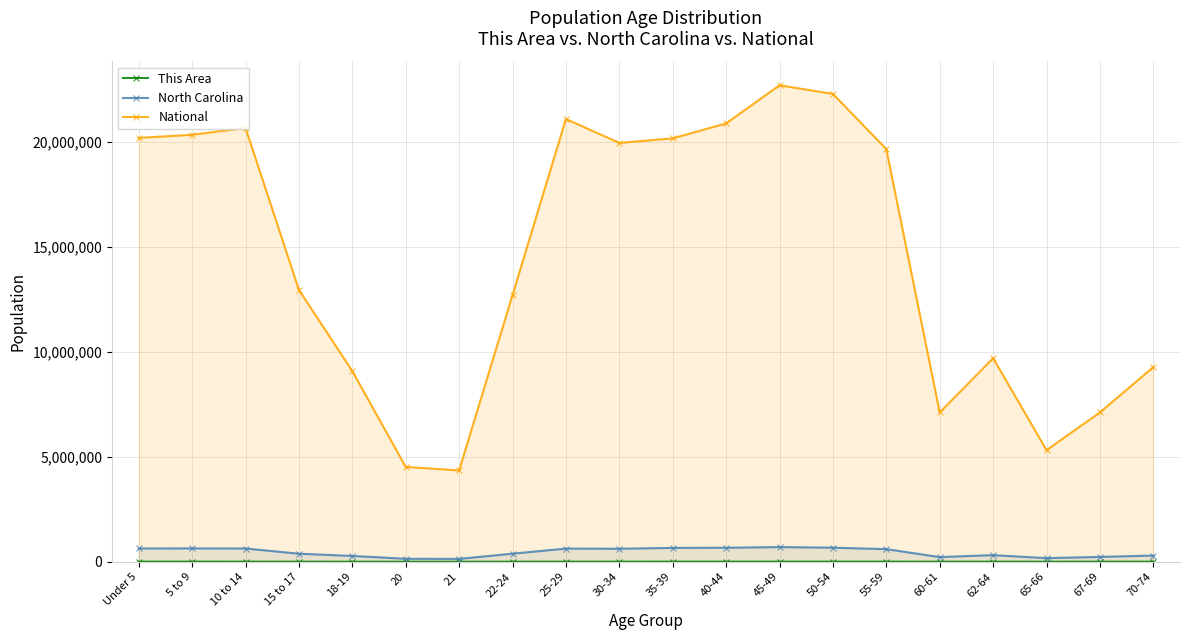

Reading left to right, extract all data points from this chart.

This Area: Under 5=3917	5 to 9=4061	10 to 14=3685	15 to 17=2178	18-19=1205	20=516	21=540	22-24=1723	25-29=3031	30-34=3516	35-39=4148	40-44=4422	45-49=4696	50-54=4776	55-59=4825	60-61=1834	62-64=2801	65-66=1557	67-69=2104	70-74=2591
North Carolina: Under 5=632040	5 to 9=635945	10 to 14=631104	15 to 17=382546	18-19=277045	20=141076	21=136169	22-24=384328	25-29=627036	30-34=619557	35-39=659843	40-44=667308	45-49=698753	50-54=669893	55-59=600722	60-61=222924	62-64=315115	65-66=172919	67-69=230105	70-74=294543
National: Under 5=20201362	5 to 9=20348657	10 to 14=20677194	15 to 17=12954254	18-19=9086089	20=4519129	21=4354294	22-24=12712576	25-29=21101849	30-34=19962099	35-39=20179642	40-44=20890964	45-49=22708591	50-54=22298125	55-59=19664805	60-61=7113727	62-64=9704197	65-66=5319902	67-69=7115361	70-74=9278166